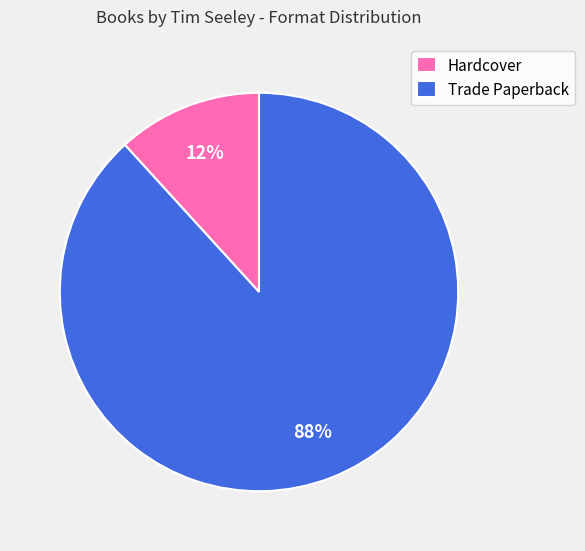

True or false: Trade Paperback accounts for 95% of the total.

False